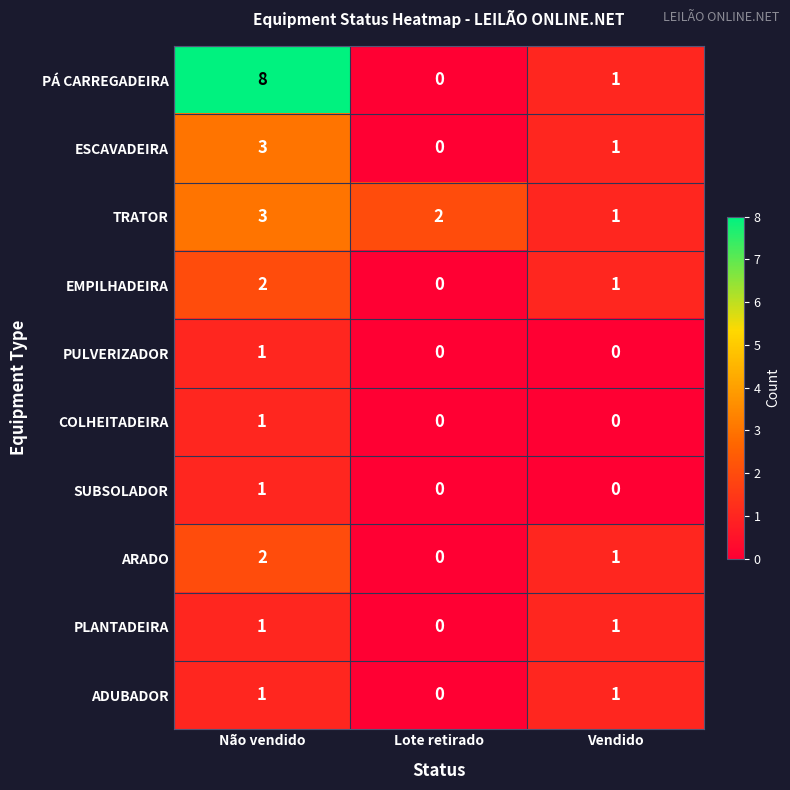

How many data points does each series have?

3